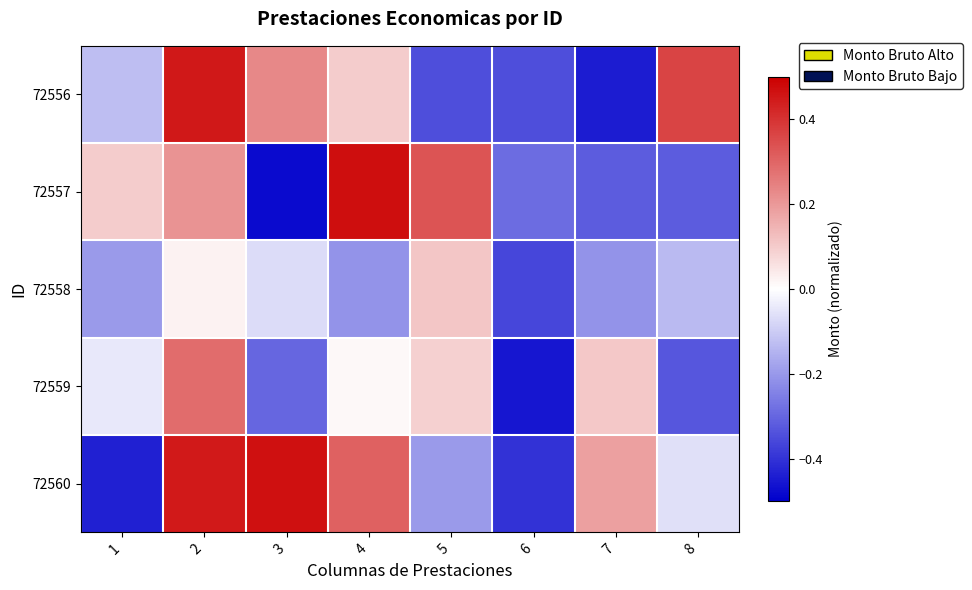

What is the maximum value shown in the chart?

0.5